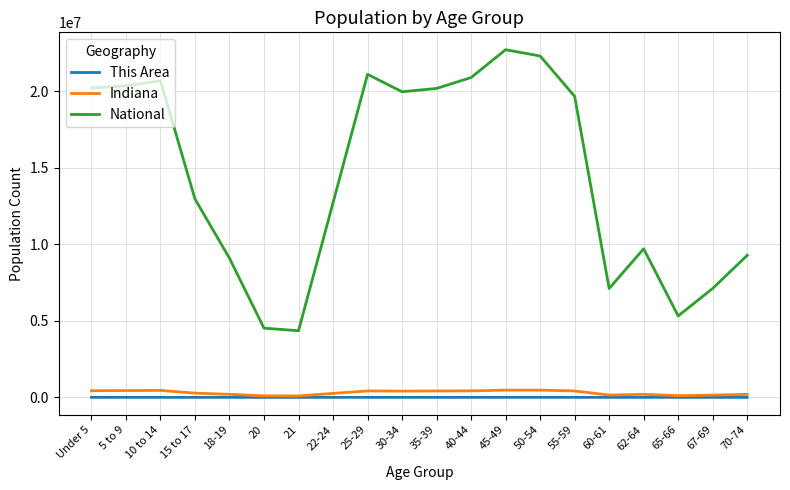

What is the maximum value shown in the chart?

22708591